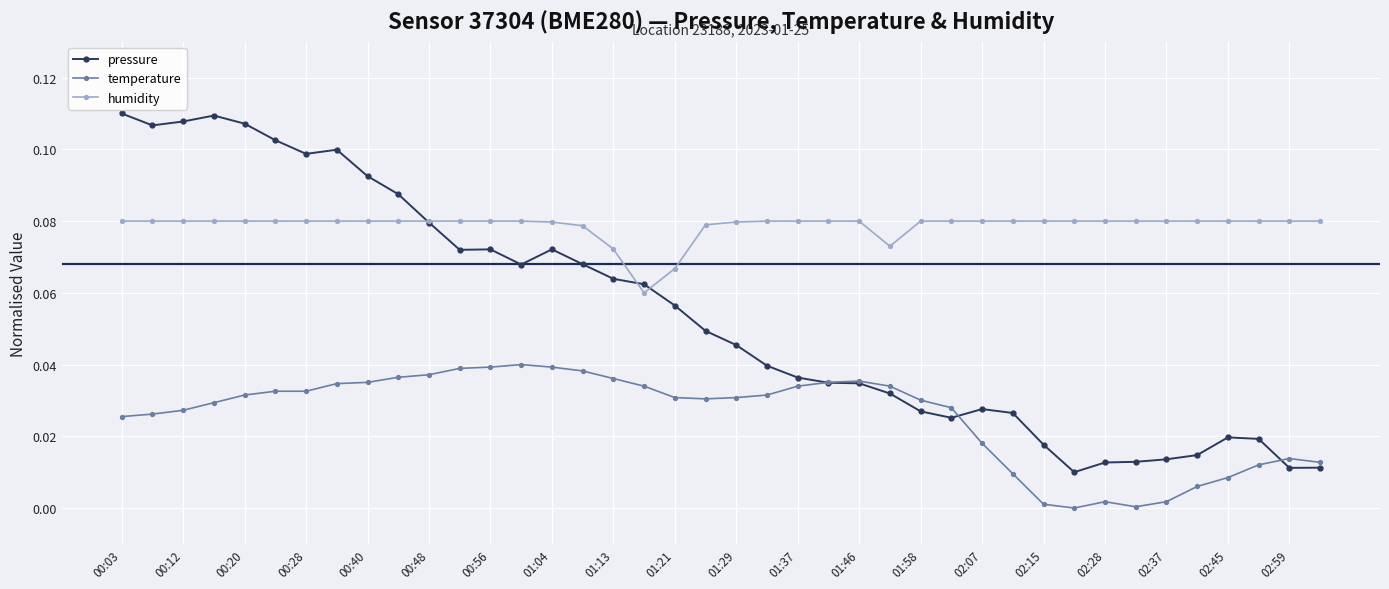

Which series has the widest spread of values?

pressure